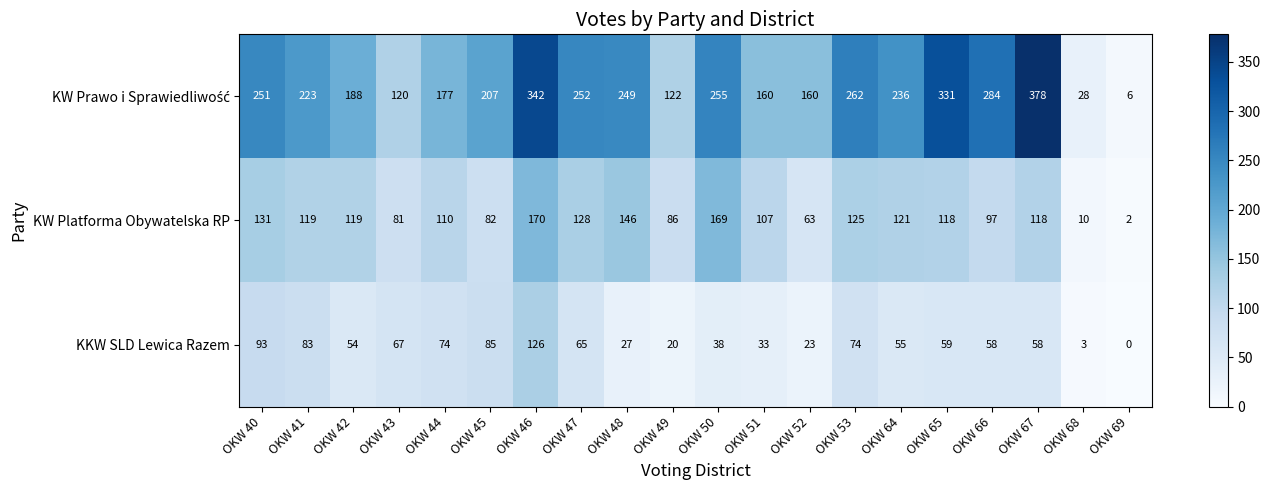

At how many categories does at least one series exceed 19?

19